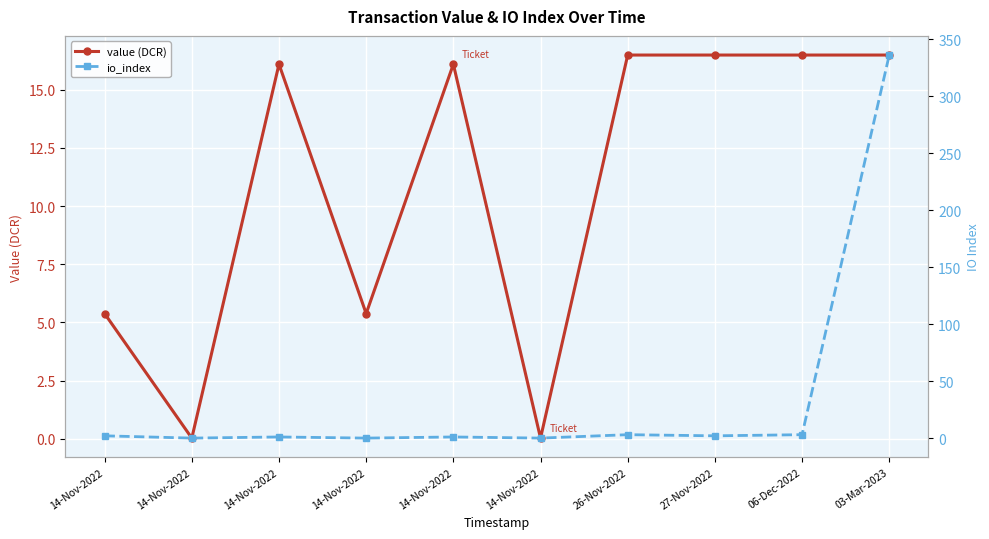

What is the label of the 1st point from the right?

03-Mar-2023